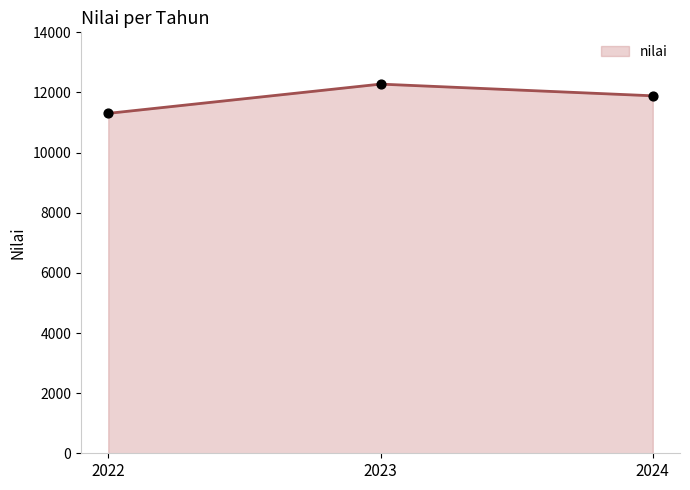

What is the change in value from 2023 to 2024?

-389